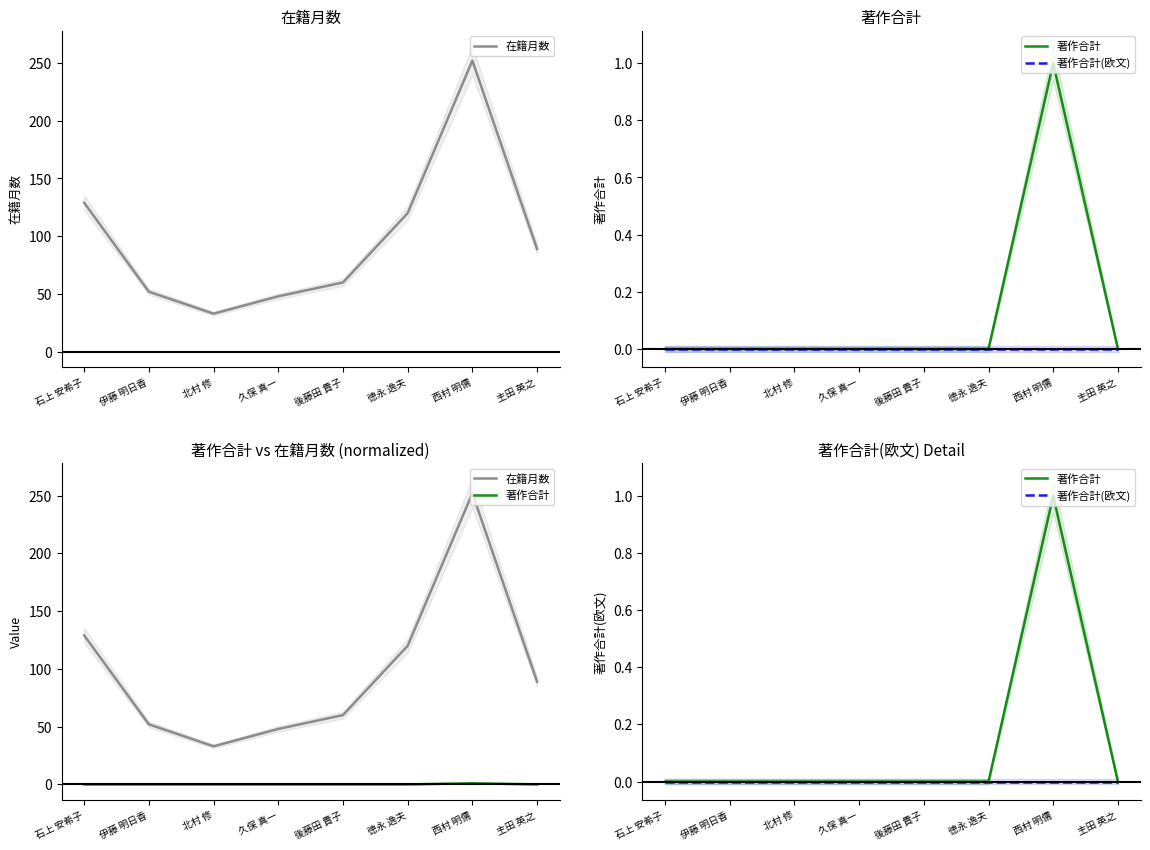

Does the chart have visible grid lines?

No